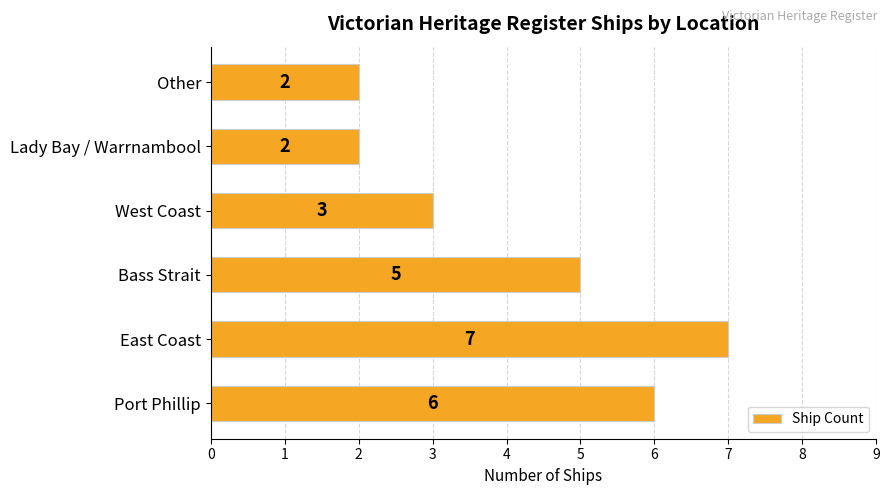

Are the bars grouped side by side (vs. stacked)?

No